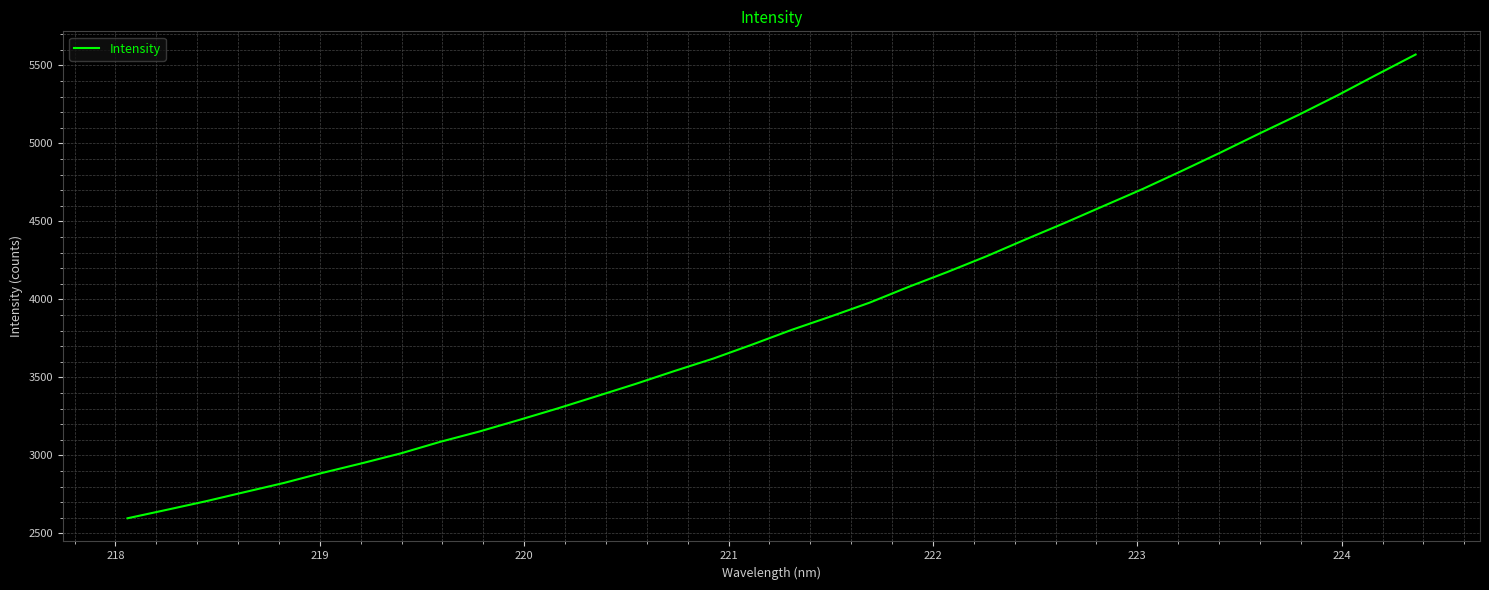

What is the difference between the maximum and minimum values?

2972.1